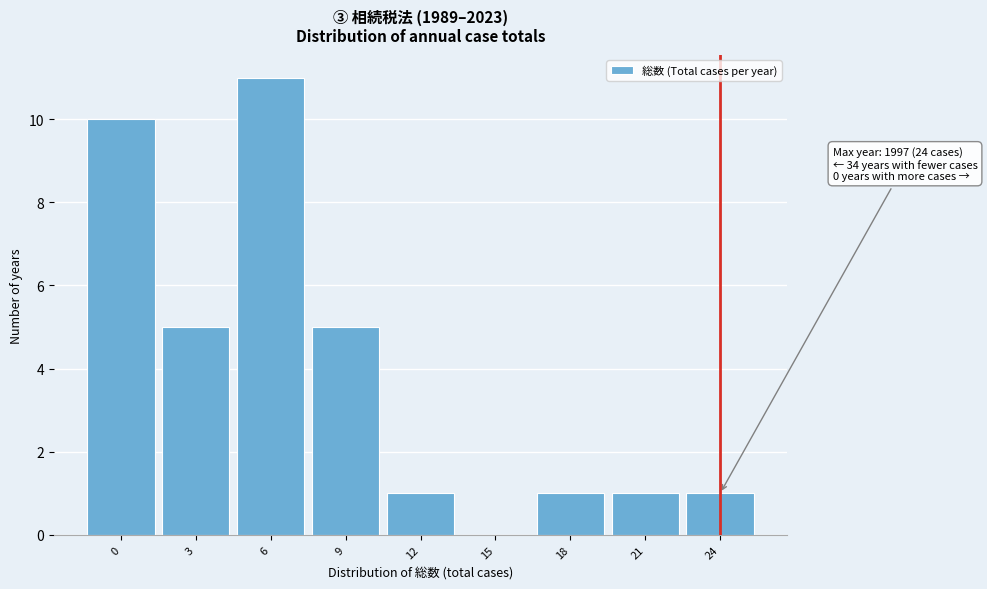

Reading right to left, extract all data points from this chart.

24=1	21=1	18=1	15=0	12=1	9=5	6=11	3=5	0=10